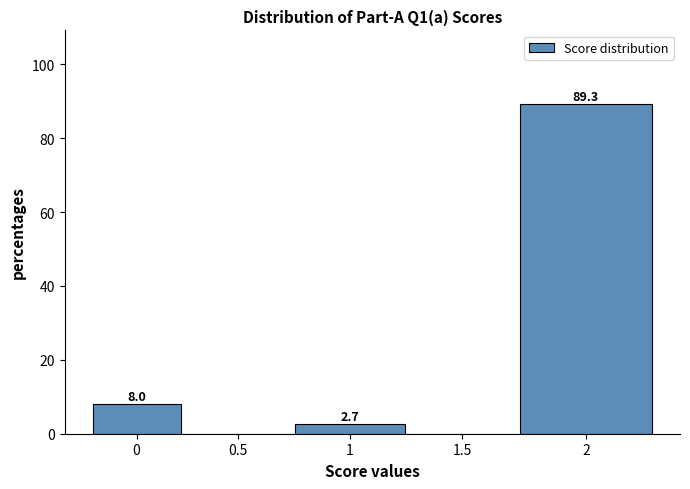

Reading right to left, extract all data points from this chart.

2=89.3	1.5=0.0	1=2.7	0.5=0.0	0=8.0